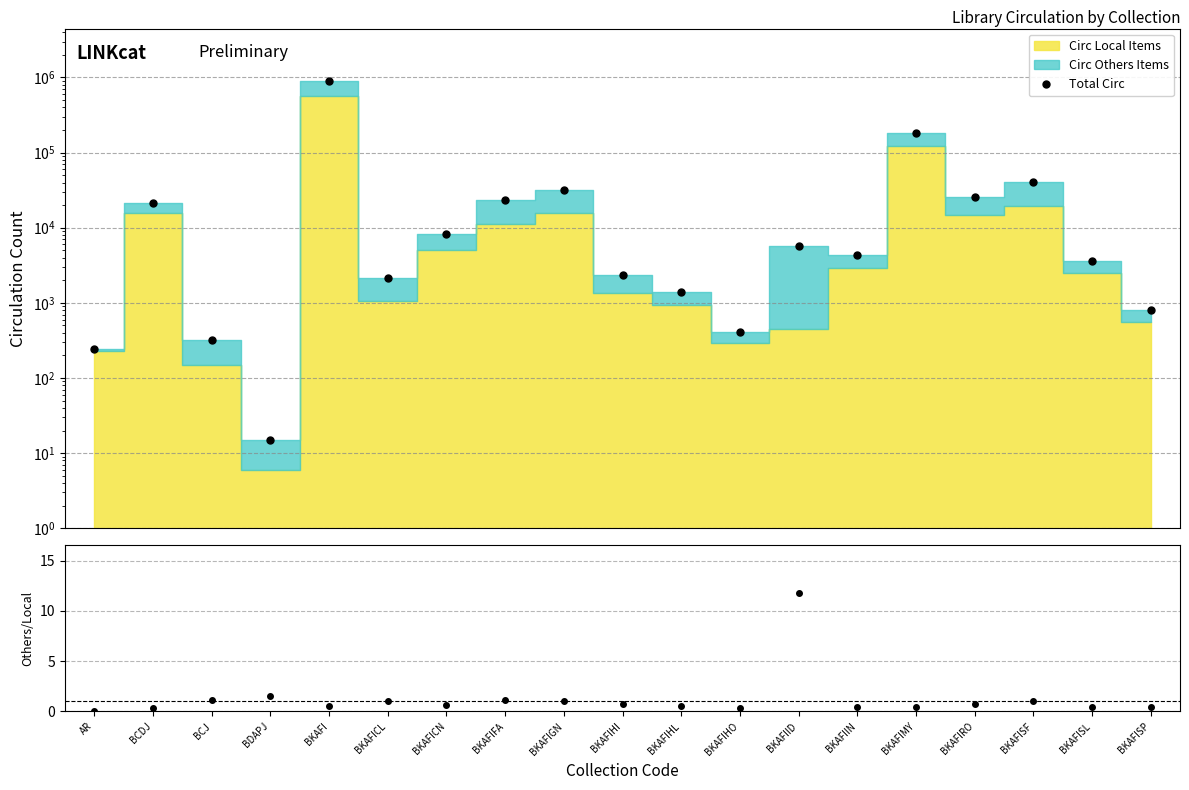

Reading left to right, transcribe all the data shown in this chart.

Total Circ: AR=246.0	BCDJ=21238.0	BCJ=320.0	BDAPJ=15.0	BKAFI=896101.0	BKAFICL=2165.0	BKAFICN=8230.0	BKAFIFA=23429.0	BKAFIGN=32219.0	BKAFIHI=2326.0	BKAFIHL=1410.0	BKAFIHO=409.0	BKAFIID=5696.0	BKAFIIN=4355.0	BKAFIMY=184222.0	BKAFIRO=25521.0	BKAFISF=40577.0	BKAFISL=3600.0	BKAFISP=811.0
Others/Local: AR=0.1	BCDJ=0.3	BCJ=1.1	BDAPJ=1.5	BKAFI=0.6	BKAFICL=1.0	BKAFICN=0.6	BKAFIFA=1.1	BKAFIGN=1.0	BKAFIHI=0.7	BKAFIHL=0.5	BKAFIHO=0.4	BKAFIID=11.8	BKAFIIN=0.5	BKAFIMY=0.5	BKAFIRO=0.7	BKAFISF=1.1	BKAFISL=0.4	BKAFISP=0.4